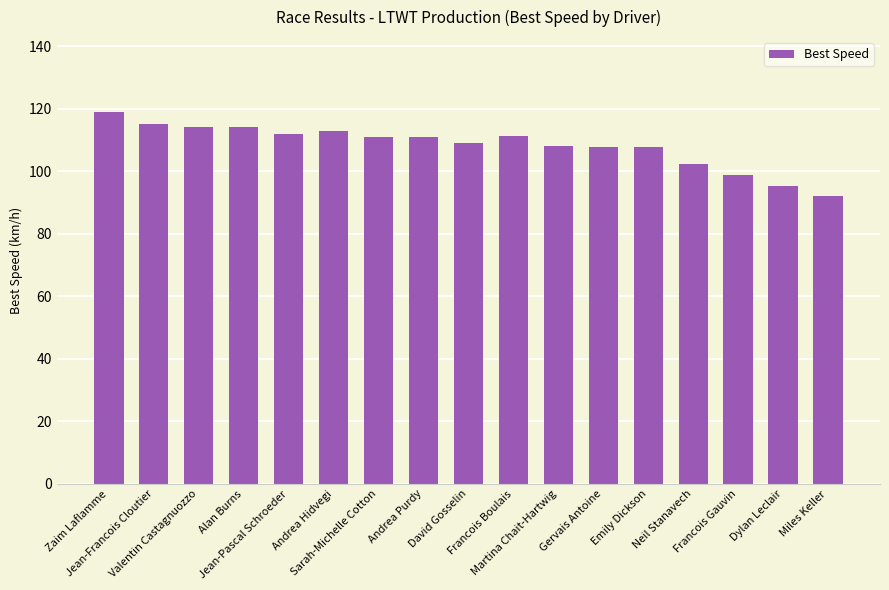

What is the minimum value shown in the chart?

92.2